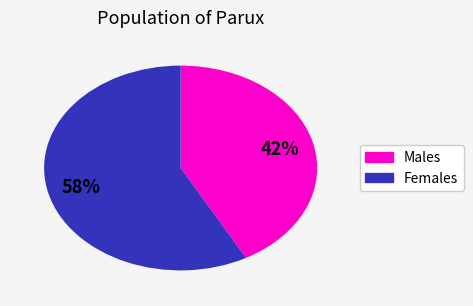

To the nearest percent, what is the average slice percentage?

50%